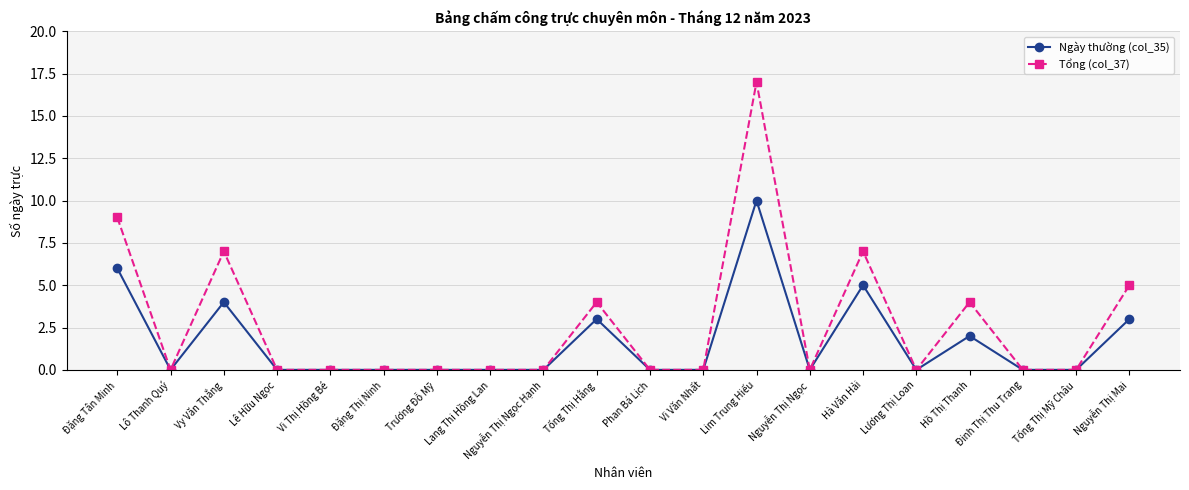

The Tổng (col_37) series shows 0 at Lương Thị Loan. True or false?

True